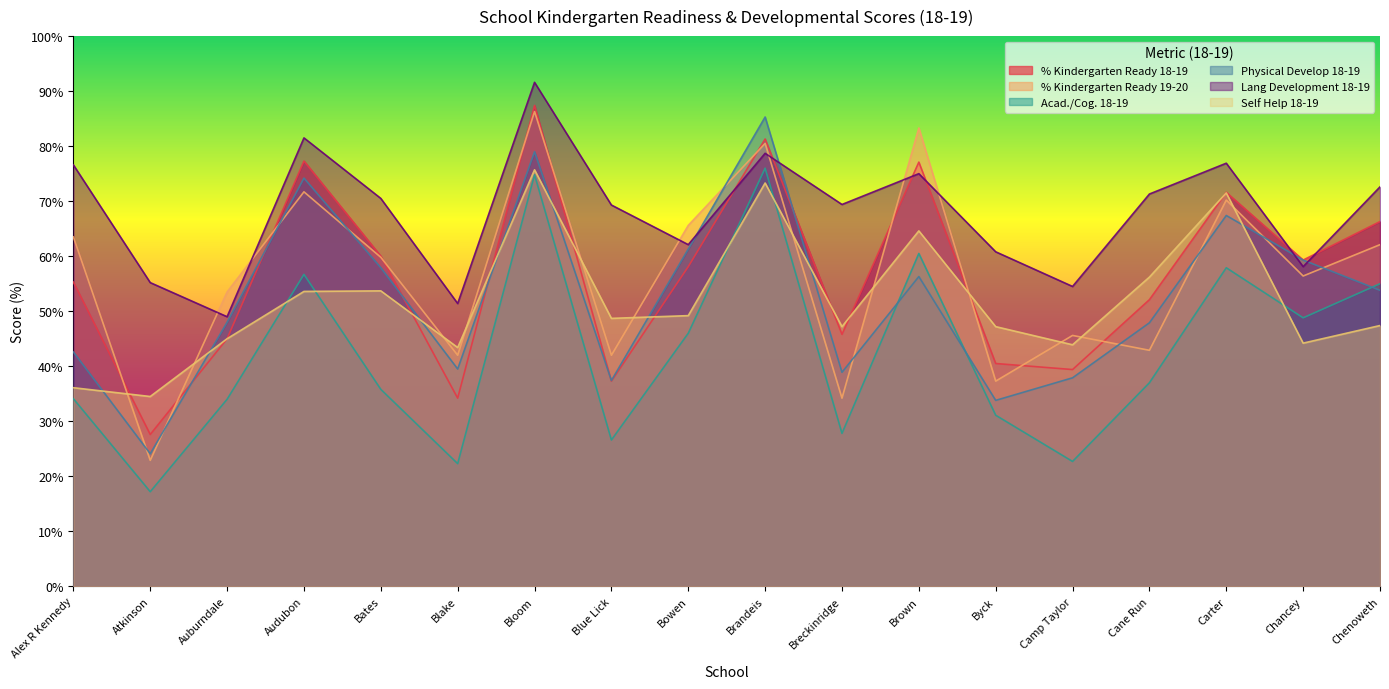

Reading left to right, extract all data points from this chart.

% Kindergarten Ready 18-19: 55.3	27.6	45.0	77.3	60.0	34.2	87.4	37.3	58.1	81.3	45.8	77.1	40.5	39.4	52.1	71.6	59.3	66.3
% Kindergarten Ready 19-20: 63.5	22.9	53.5	71.7	59.8	42.0	86.3	42.0	65.6	80.5	34.2	83.3	37.3	45.6	42.9	70.2	56.4	62.1
Acad./Cog. 18-19: 34.1	17.2	34.0	56.7	35.8	22.3	74.8	26.6	46.0	76.0	27.8	60.5	31.1	22.7	37.0	57.9	48.8	55.0
Physical Develop 18-19: 42.6	24.1	48.0	74.2	57.9	39.5	79.0	37.4	61.3	85.3	38.9	56.3	33.8	37.9	47.9	67.4	59.3	53.8
Lang Development 18-19: 76.6	55.2	49.0	81.5	70.5	51.4	91.6	69.3	62.1	78.7	69.4	75.0	60.8	54.5	71.3	76.9	58.1	72.6
Self Help 18-19: 36.1	34.5	45.0	53.6	53.7	43.4	75.7	48.7	49.2	73.3	47.2	64.6	47.2	43.9	56.2	71.5	44.2	47.4